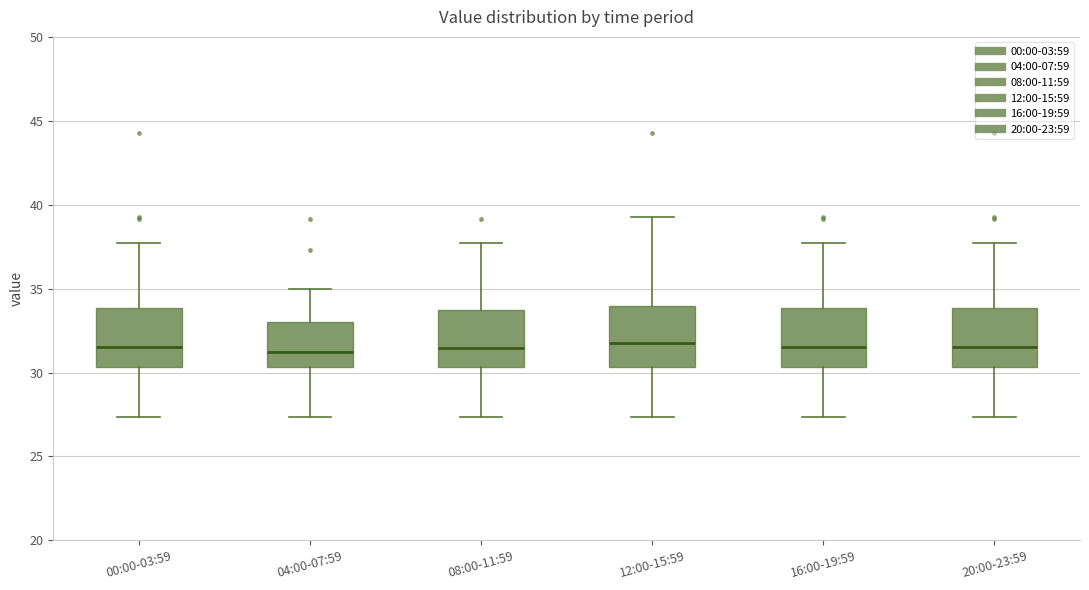

Where does the upper whisker of the box for 04:00-07:59 end on the y-axis? The values are not printed on the chart, so give them approximately, as read against the axis.

35.0